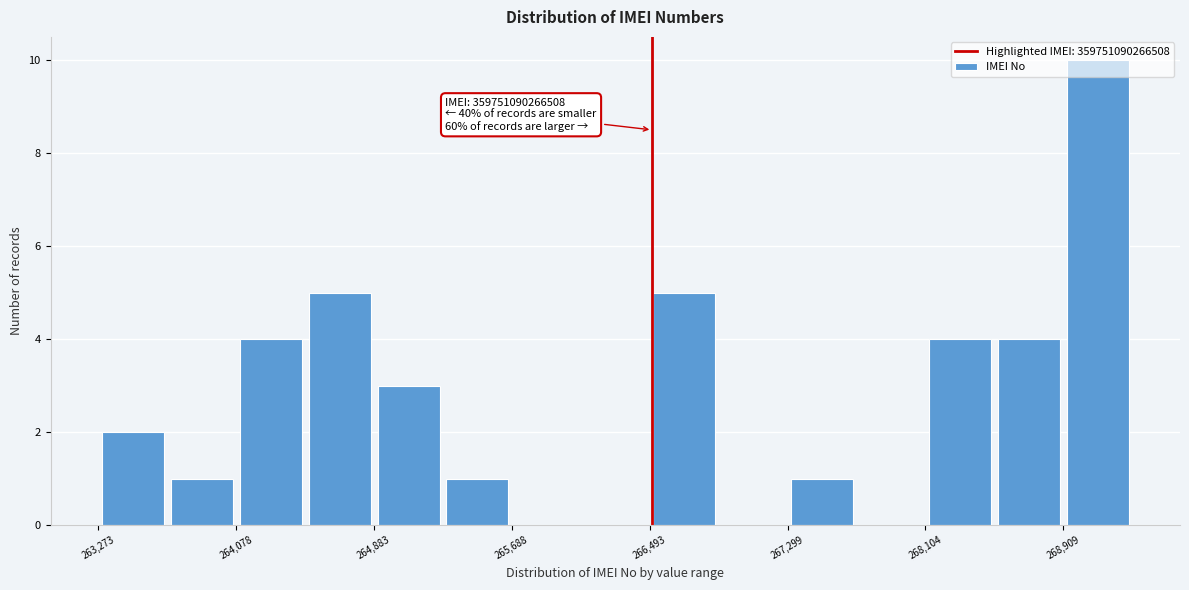

Over which range of the x-axis is the bar tallest?

268900 to 269300